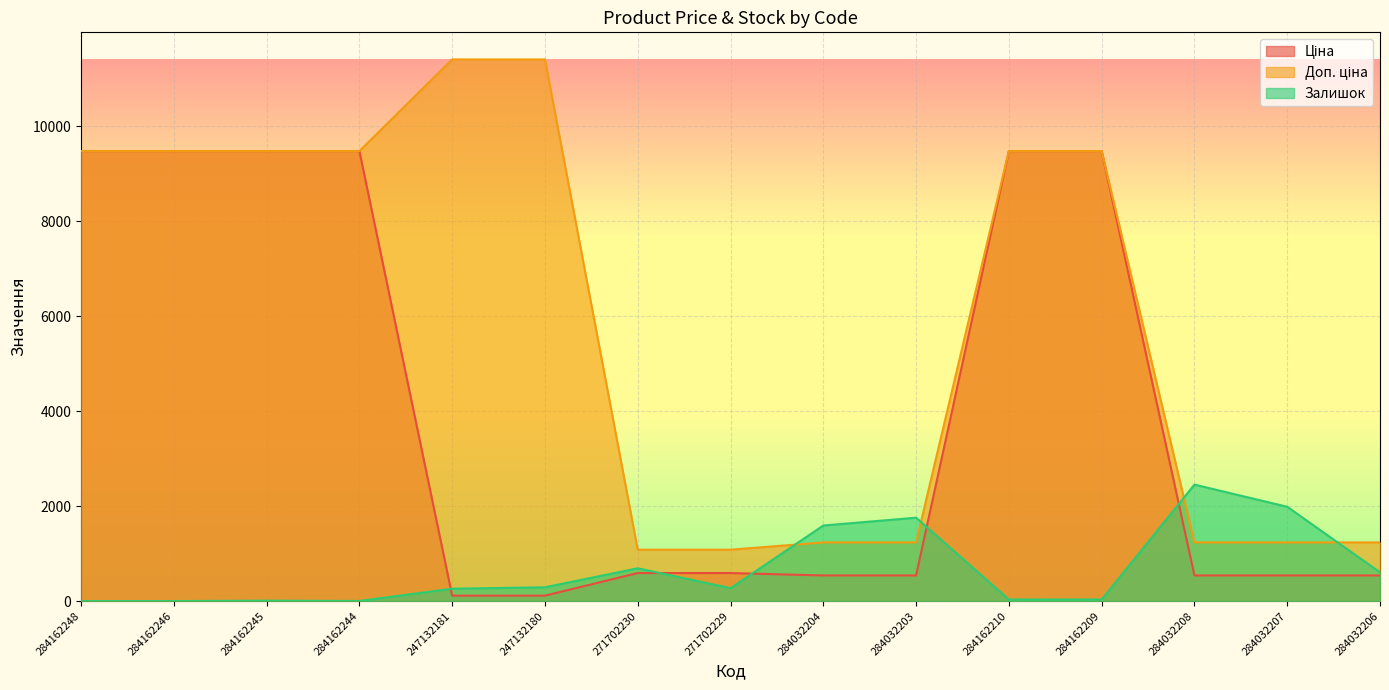

How many distinct data groups are displayed?

3